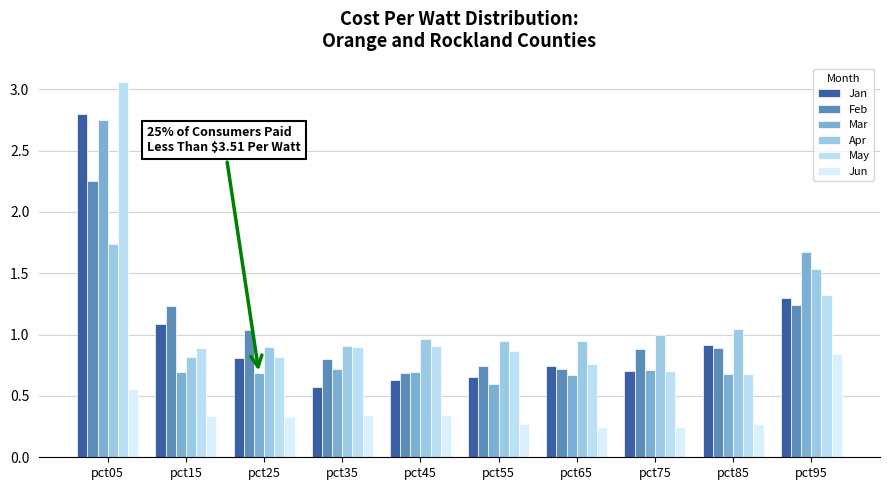

Which series changed the most between pct25 and pct45?

Feb